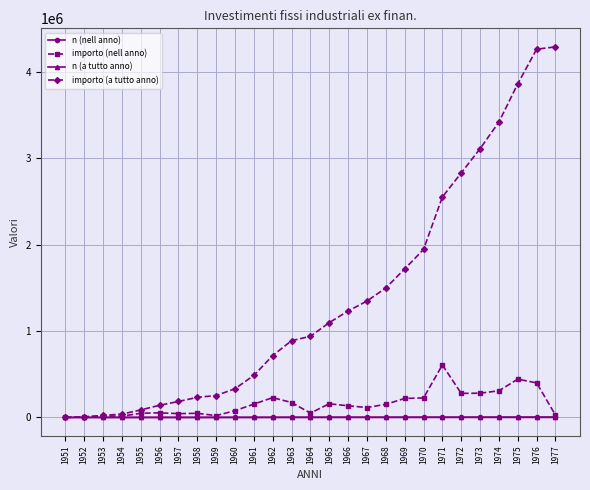

True or false: importo (nell anno) has more than 1 points higher than both neighbors.

True